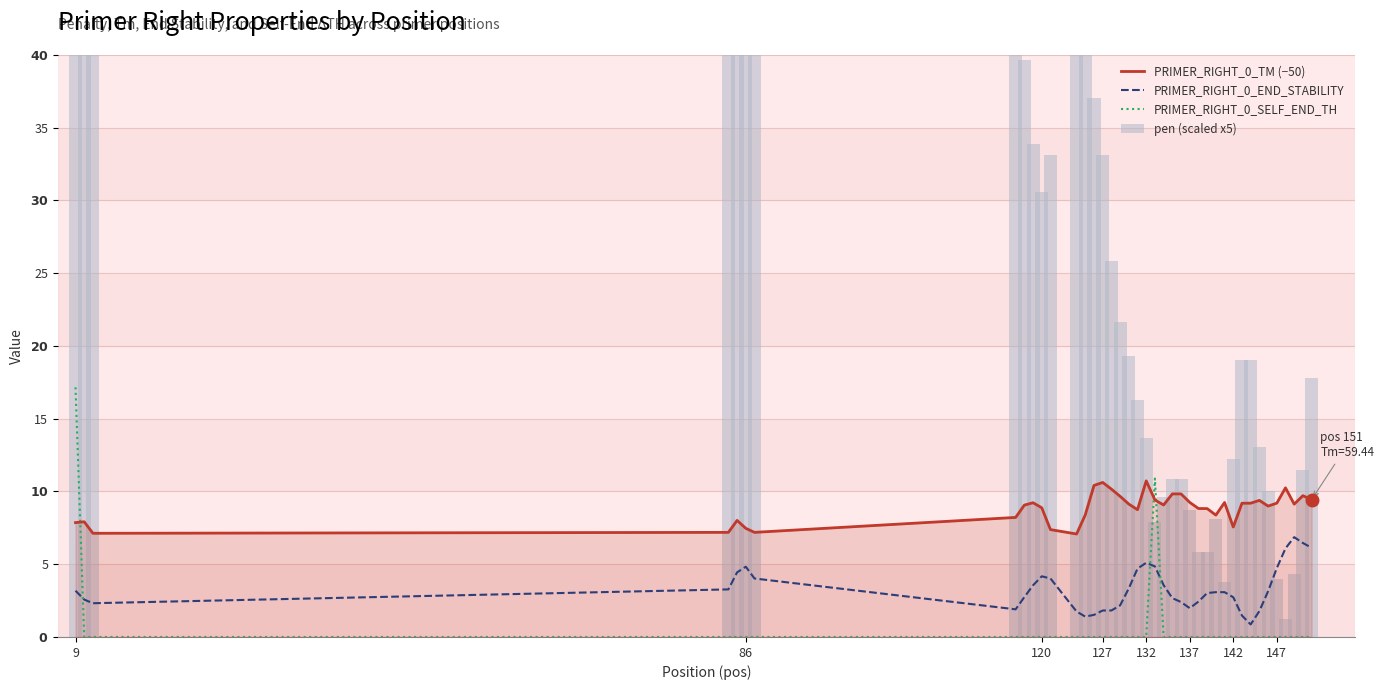

What are all the series names shown in the legend?

PRIMER_RIGHT_0_TM (−50), PRIMER_RIGHT_0_END_STABILITY, PRIMER_RIGHT_0_SELF_END_TH, pen (scaled x5)